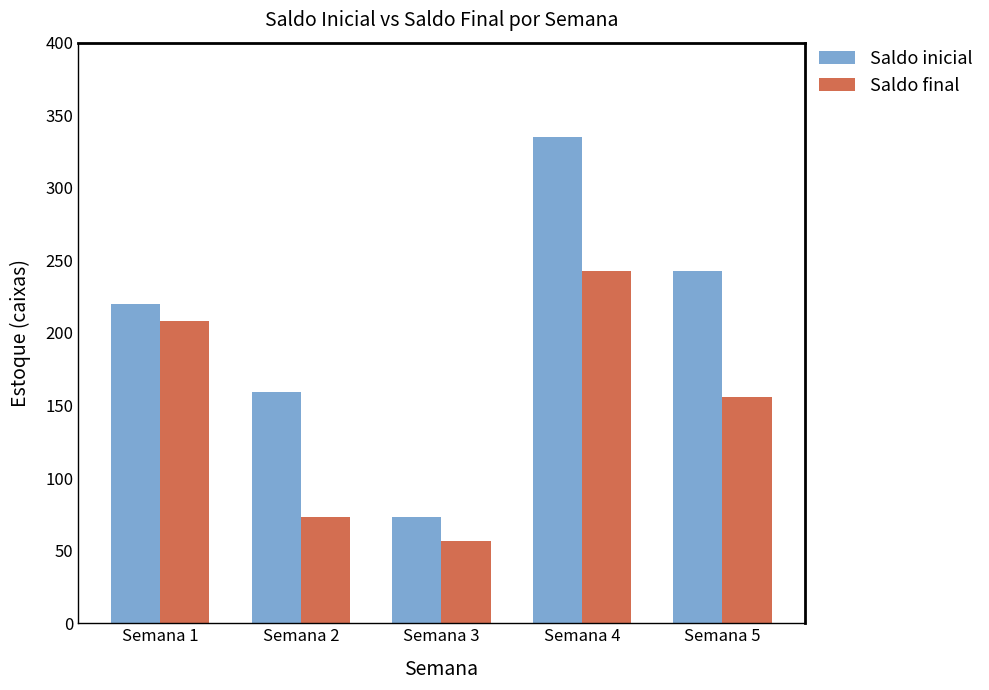

Reading left to right, transcribe all the data shown in this chart.

Saldo inicial: 220	159	73	335	243
Saldo final: 208	73	57	243	156